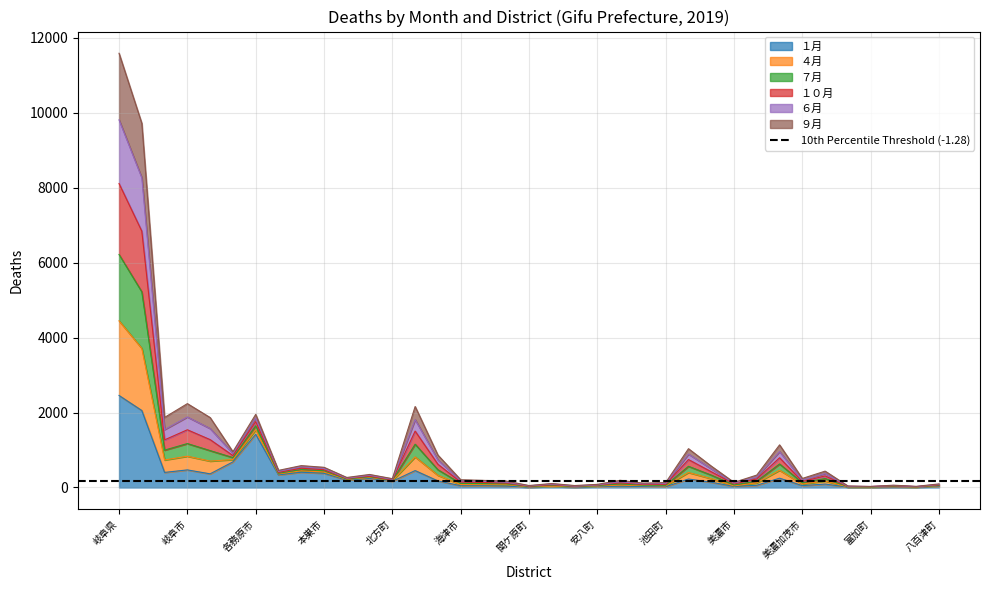

In ４月, how many points are higher than both neighbors (excluding endpoints)?

11